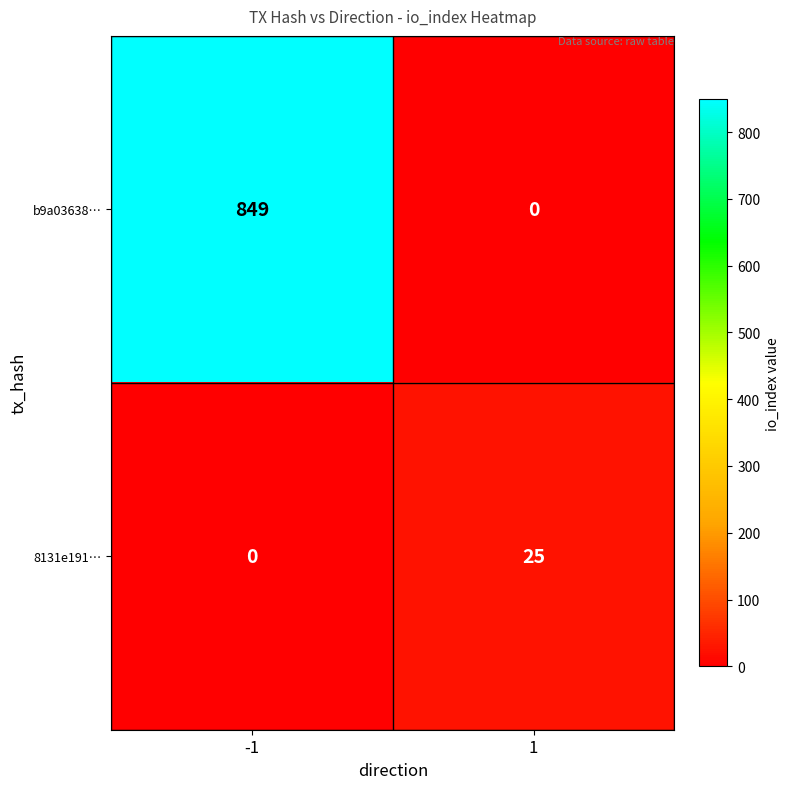

What is the highest value of the b9a03638… series?

849